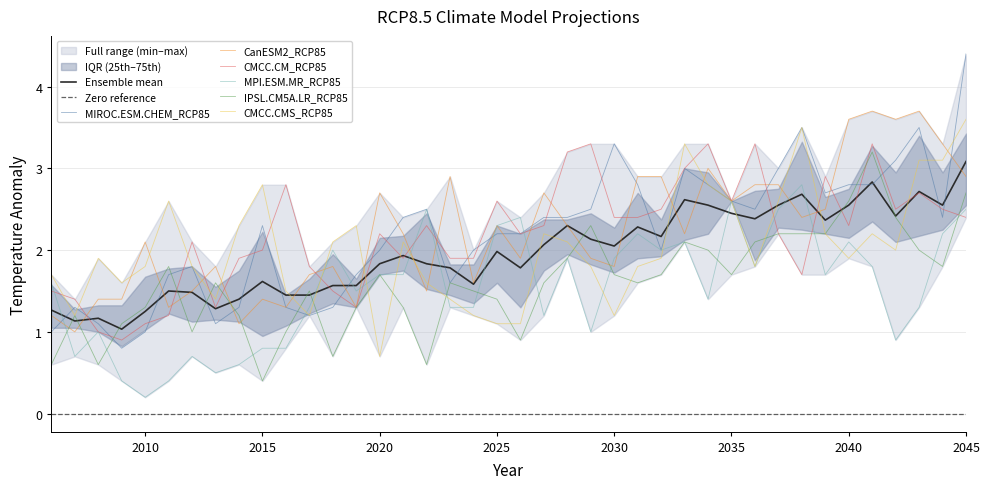

Where is MPI.ESM.MR_RCP85 nearest to the value 1?

2008